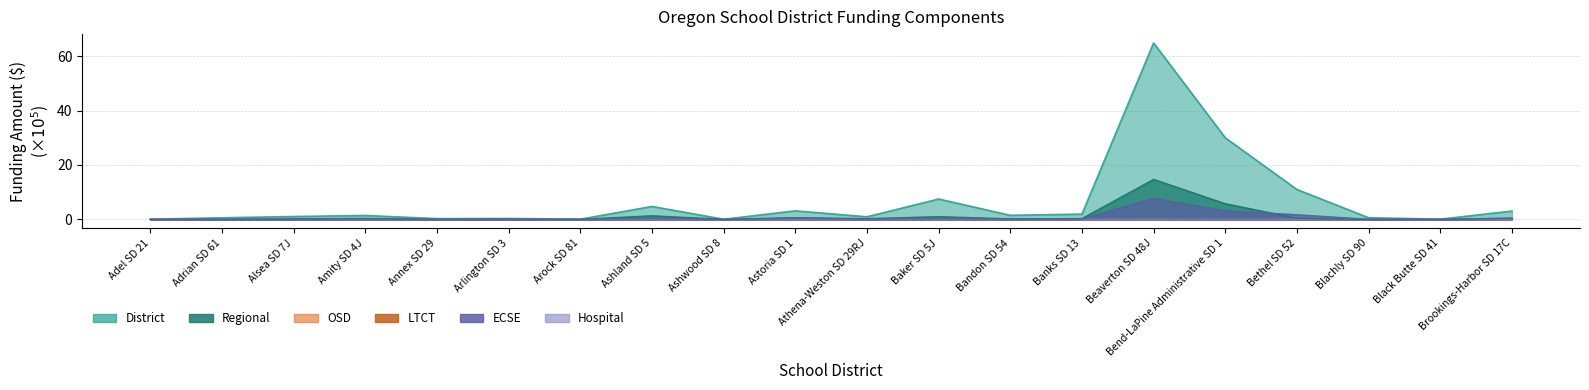

Which series changed the most between Arock SD 81 and Baker SD 5J?

District